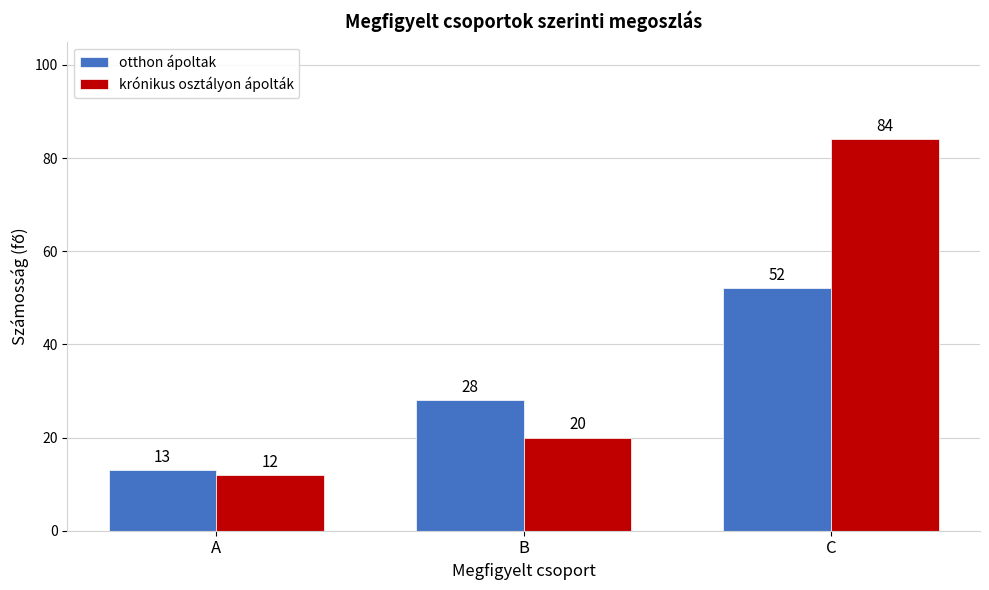

Reading left to right, list all the values displayed in this chart.

otthon ápoltak: A=13	B=28	C=52
krónikus osztályon ápolták: A=12	B=20	C=84